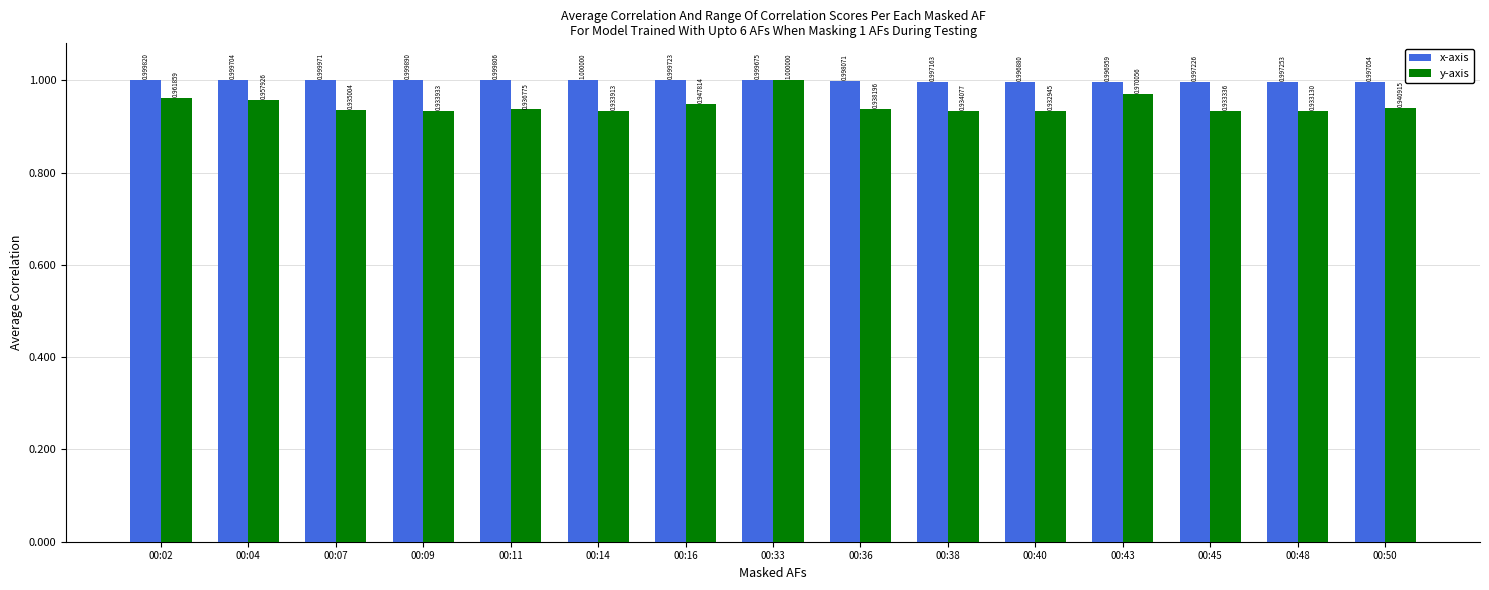

What are all the series names shown in the legend?

x-axis, y-axis